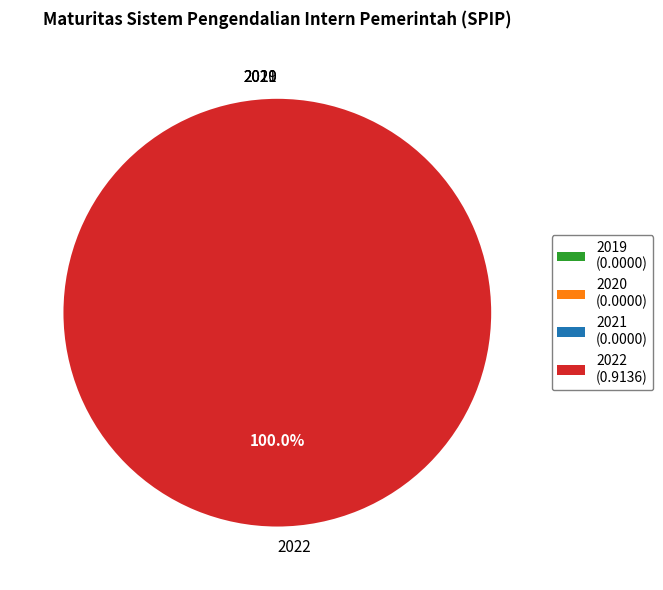

What is the change in value from 2021 to 2022?

+0.9